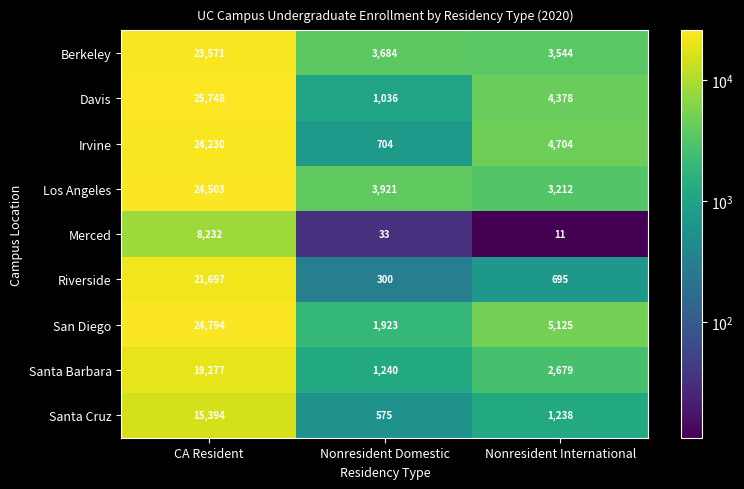

How many data points in Santa Cruz are less than 1238?

1